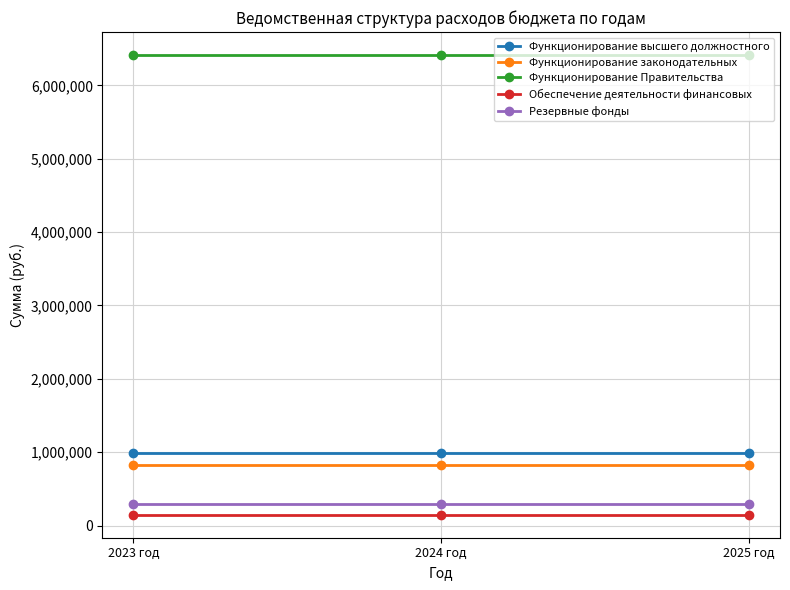

What is the difference between the highest and lowest values at 2025 год?

6265735